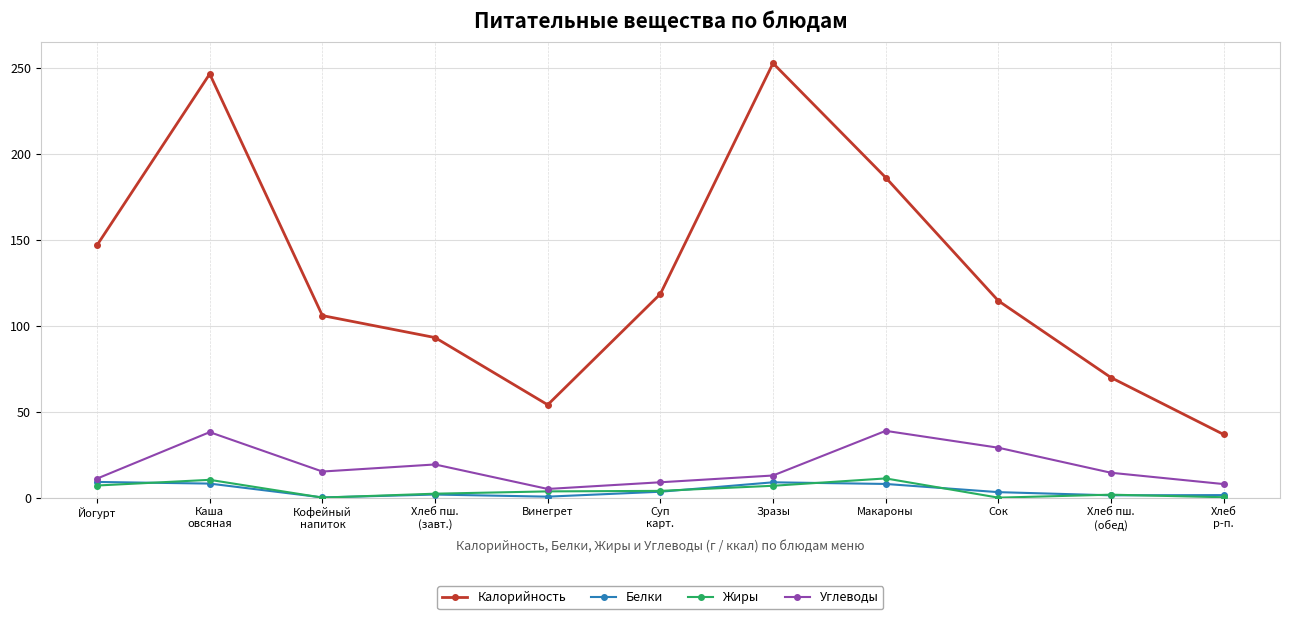

Read the Калорийность value at Хлеб
р-п..

36.8